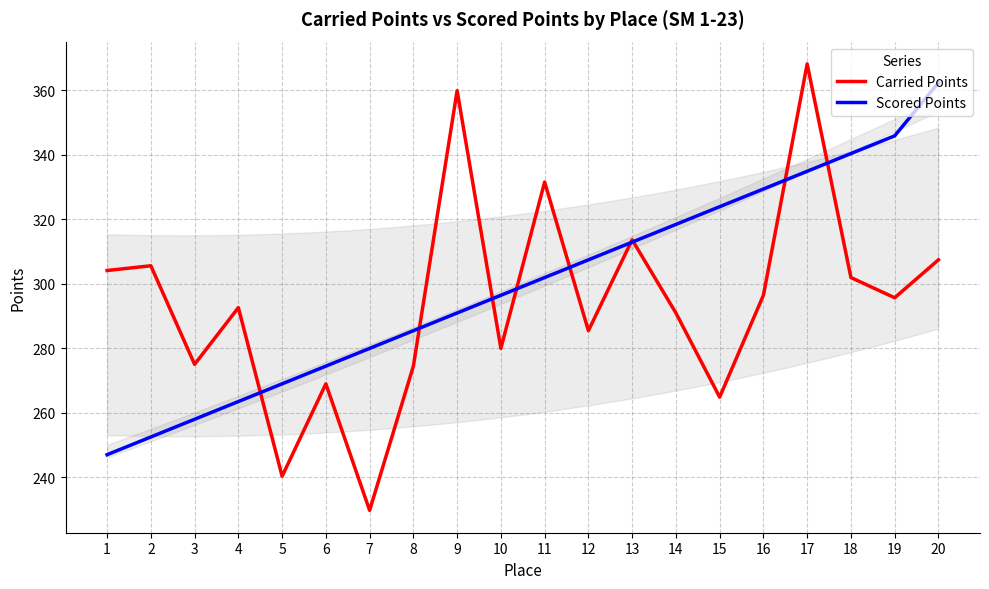

How many lines are shown in the chart?

2